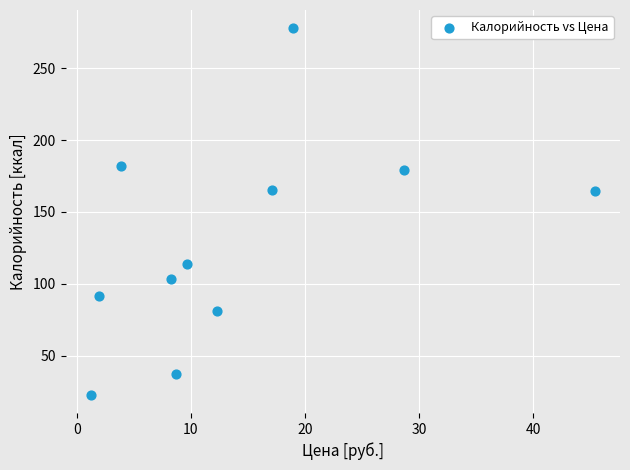

What is the average X value?

14.2